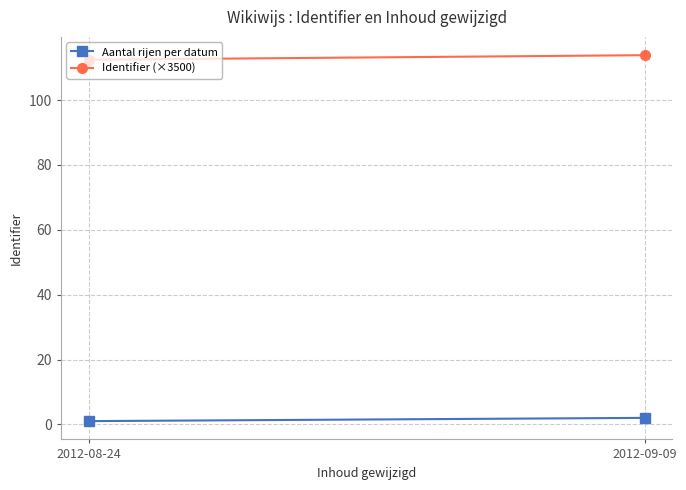

Is it true that Aantal rijen per datum equals 1.0 at 2012-08-24?

True